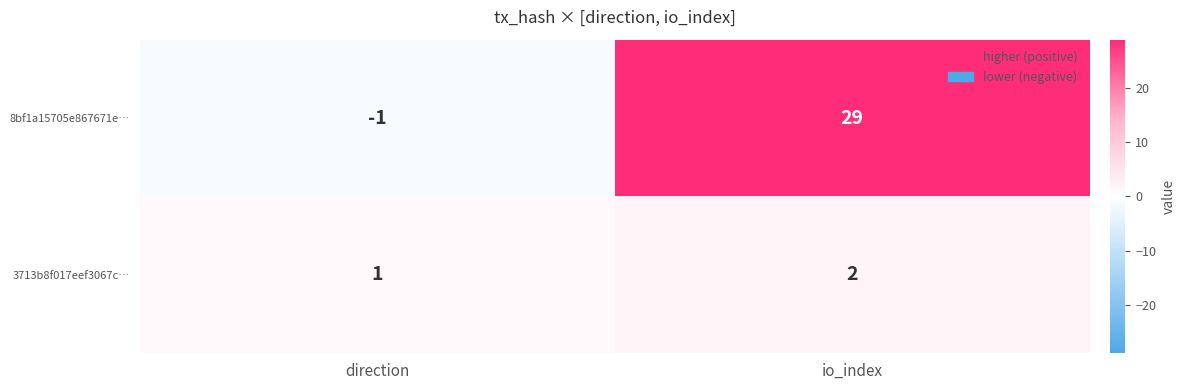

Which category has the highest value across all series?

io_index